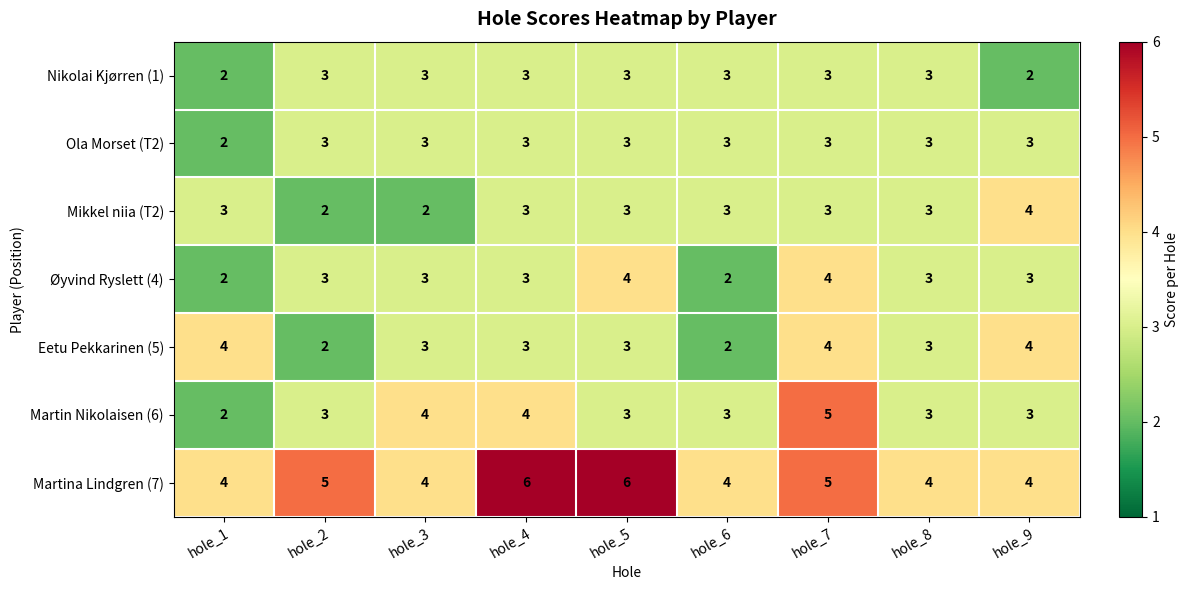

What is the total value across all series at hole_5?

25